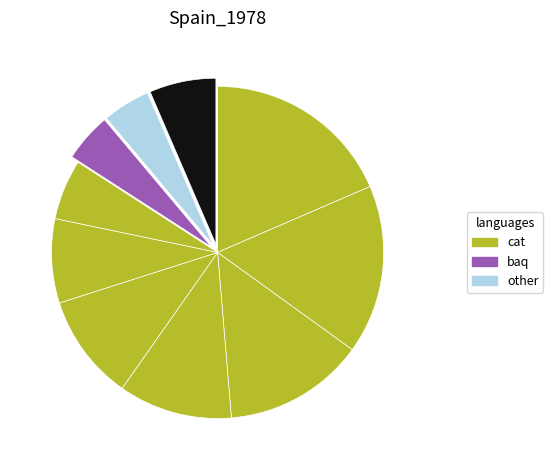

Does any single category account for the majority?

No